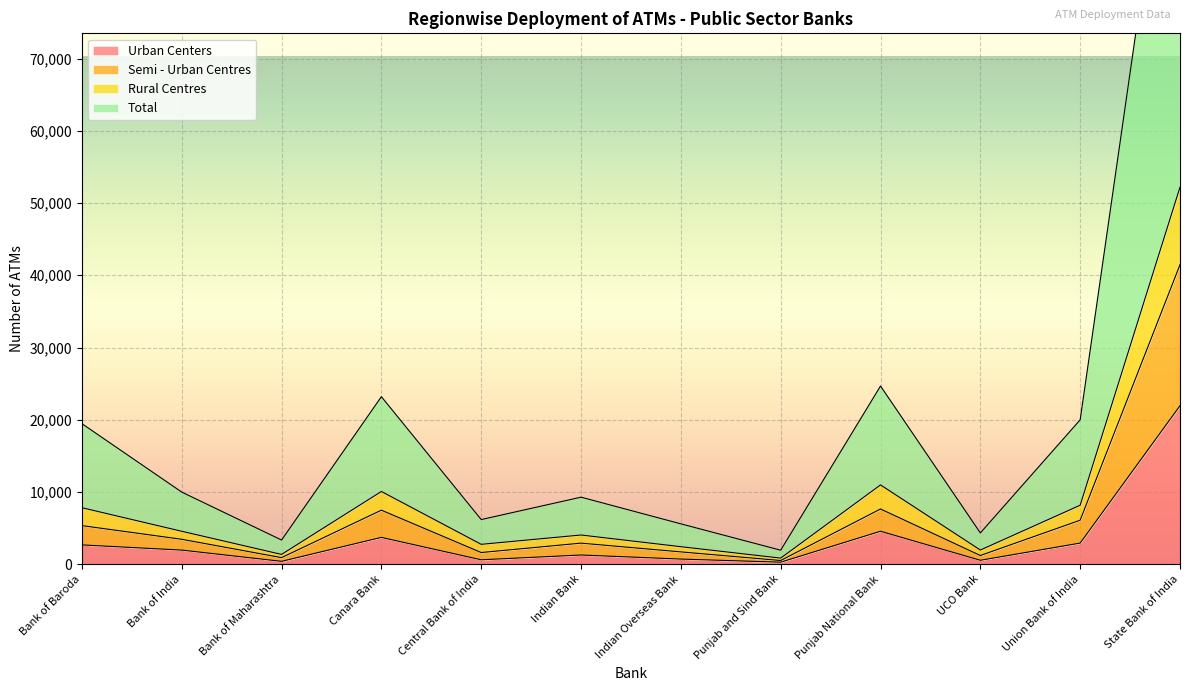

In Semi - Urban Centres, how many points are higher than both neighbors (excluding endpoints)?

3